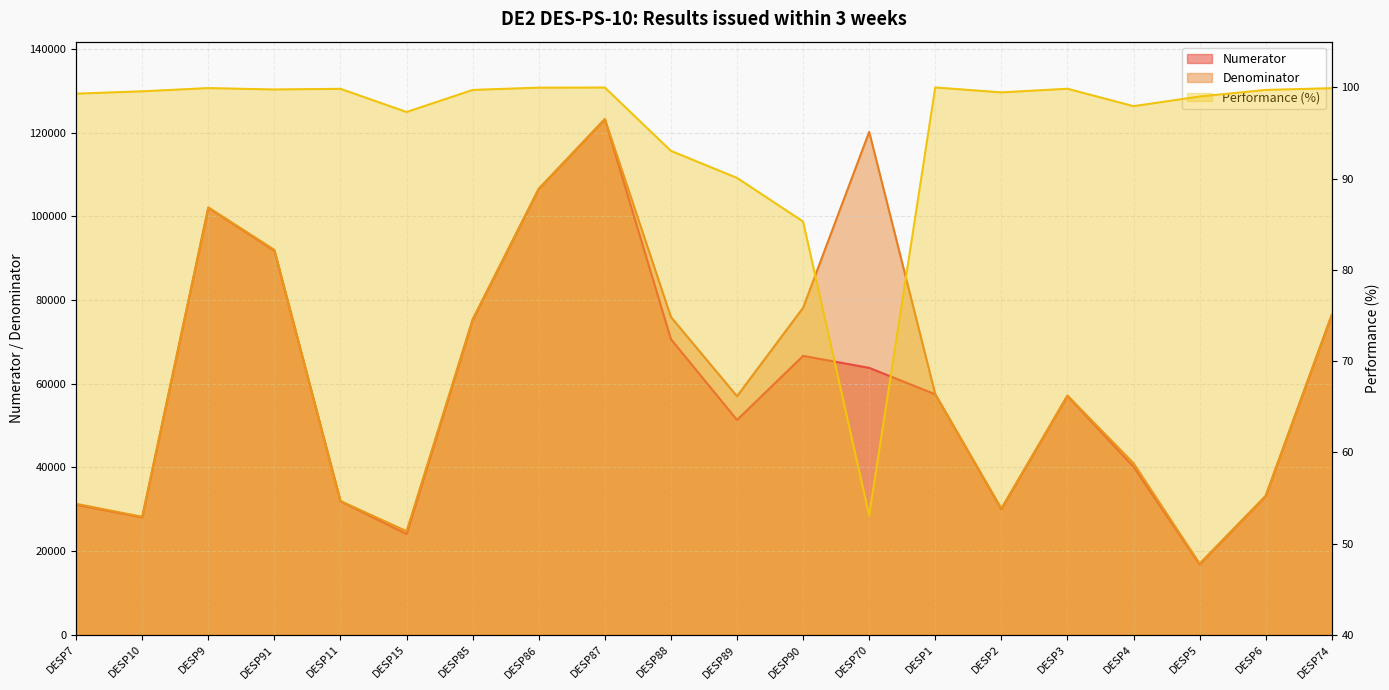

List the labels in order of Denominator value, smallest first.

DESP5, DESP15, DESP10, DESP2, DESP7, DESP11, DESP6, DESP4, DESP89, DESP3, DESP1, DESP85, DESP88, DESP74, DESP90, DESP91, DESP9, DESP86, DESP70, DESP87